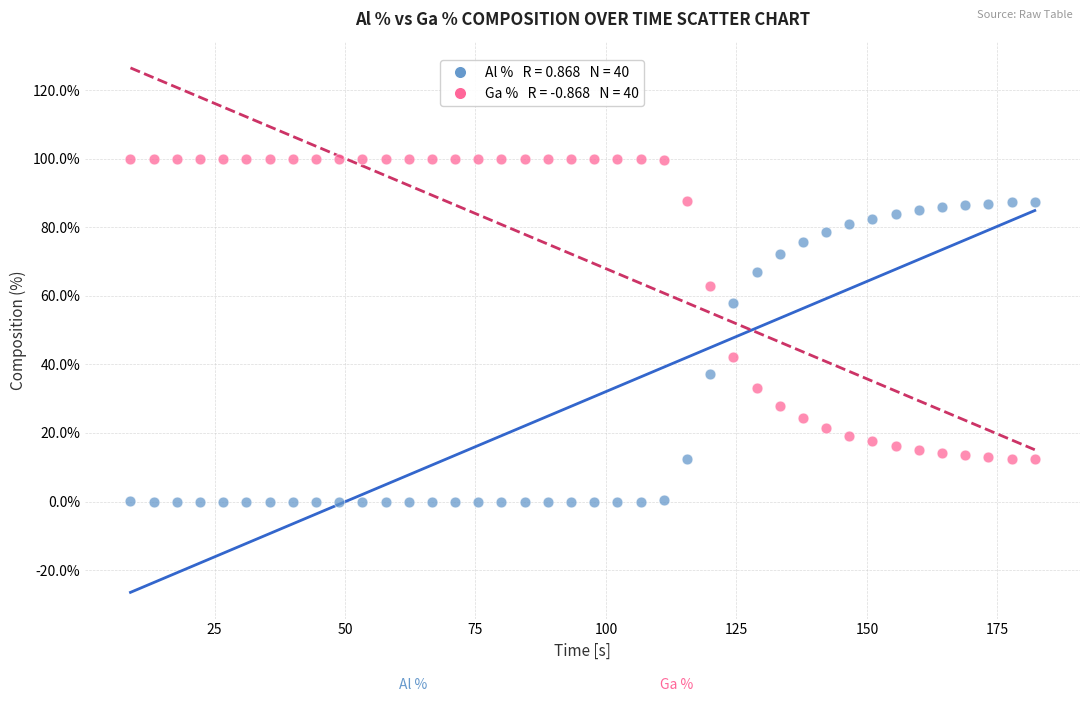

Across all data points, what is the range of X values (max minus min)?

173.3